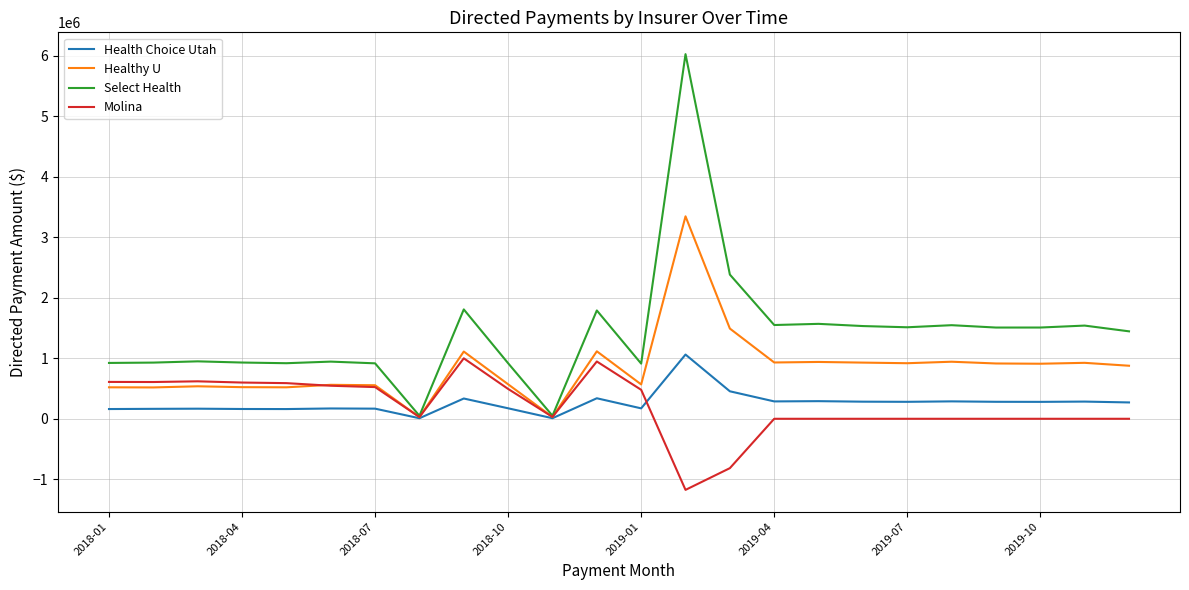

Which series has the widest spread of values?

Select Health